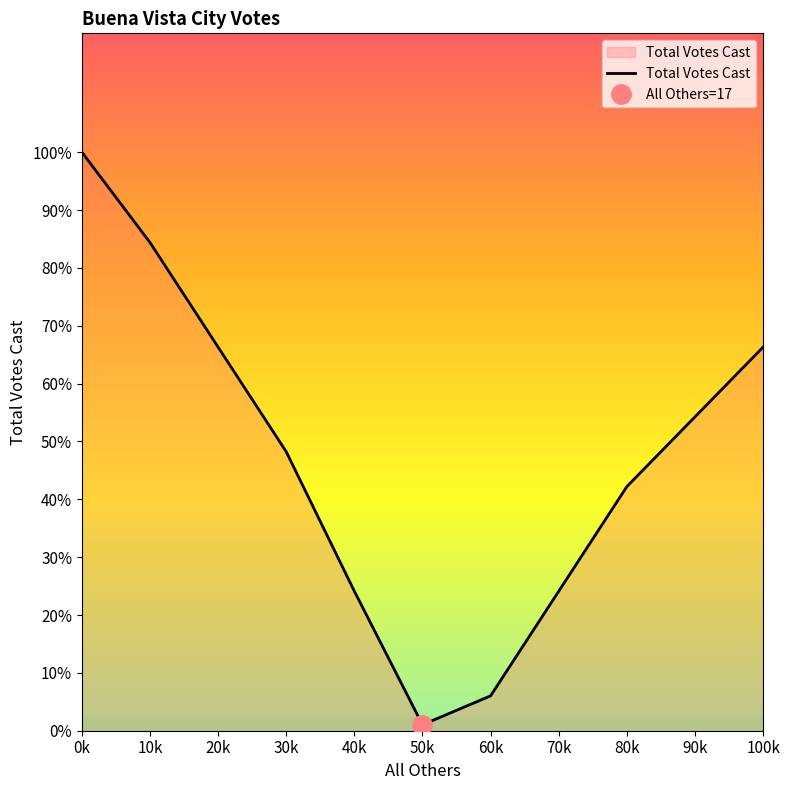

How many points are lower than both their immediate neighbors (excluding endpoints)?

1